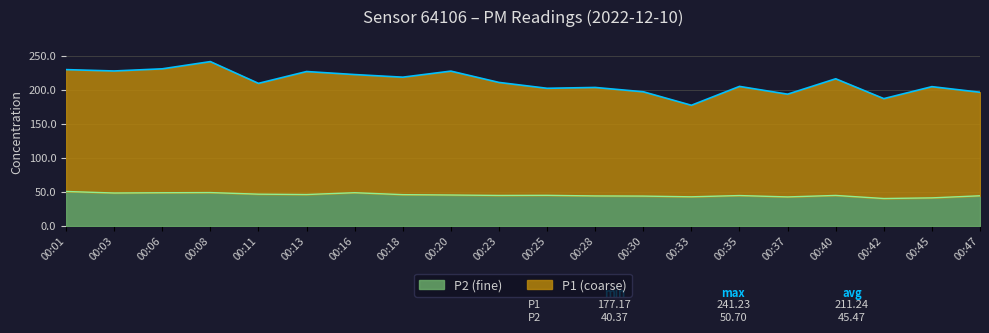

What is the spread (max minus min) of values at 00:08?

192.2